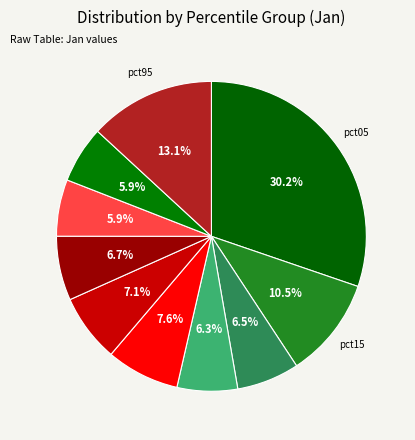

How many slices are in this pie chart?

10